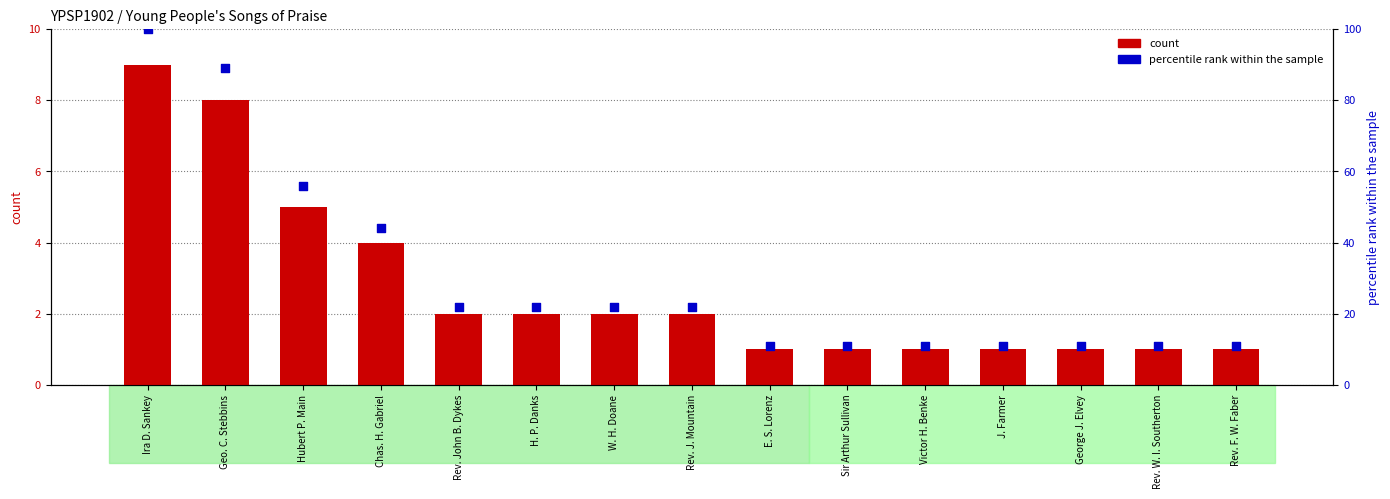

Which series has the largest total across all categories?

percentile rank within the sample